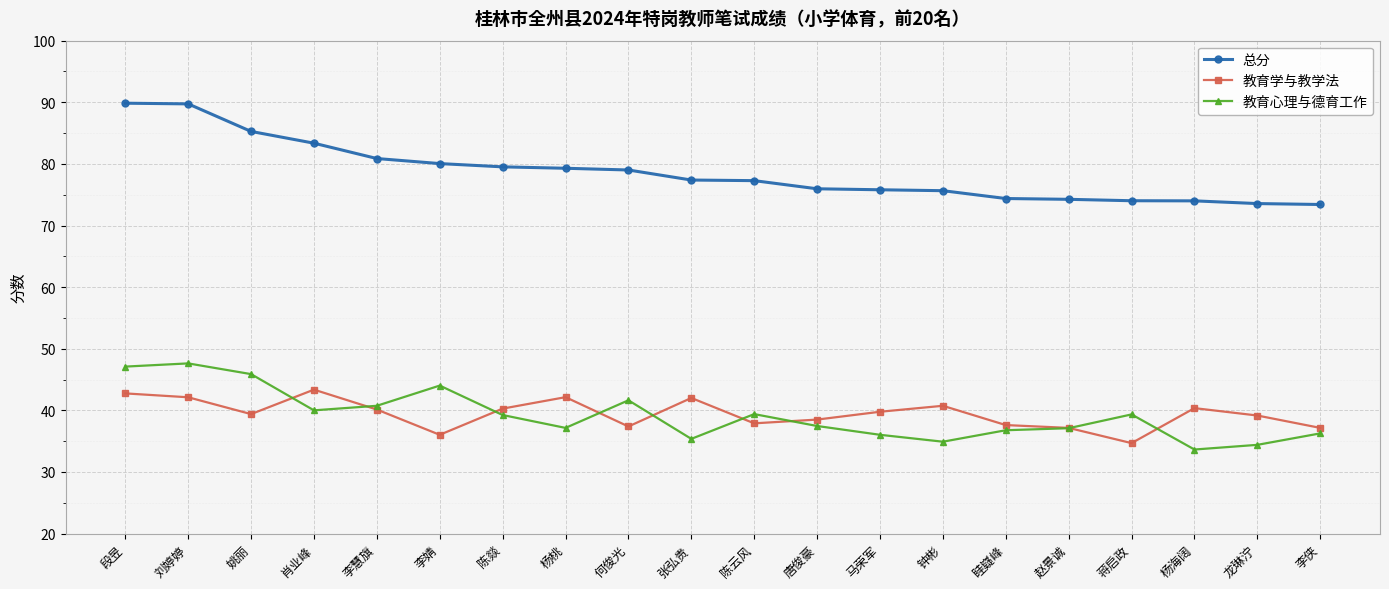

What is the difference between the maximum and minimum values in the 教育学与教学法 series?

8.7